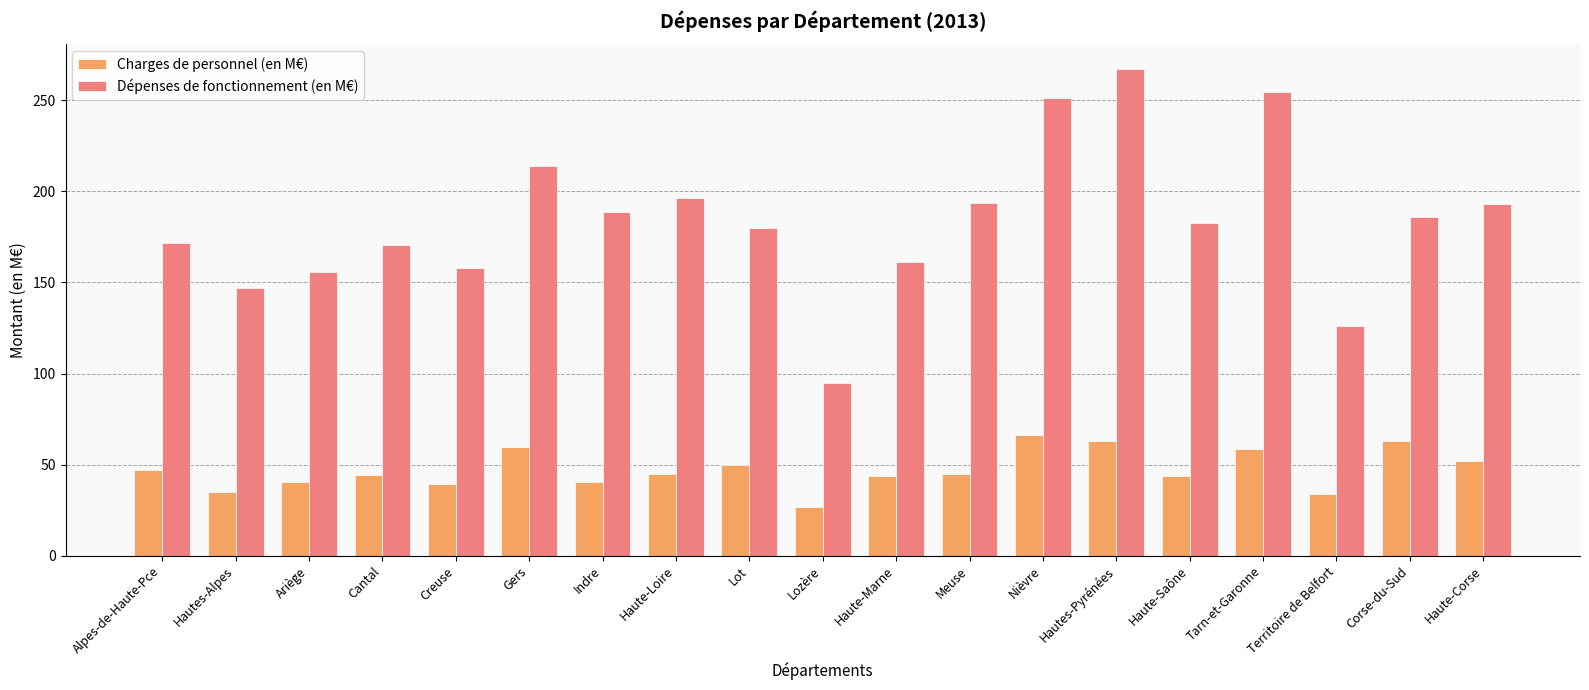

List the series in order of their overall mean, highest first.

Dépenses de fonctionnement (en M€), Charges de personnel (en M€)